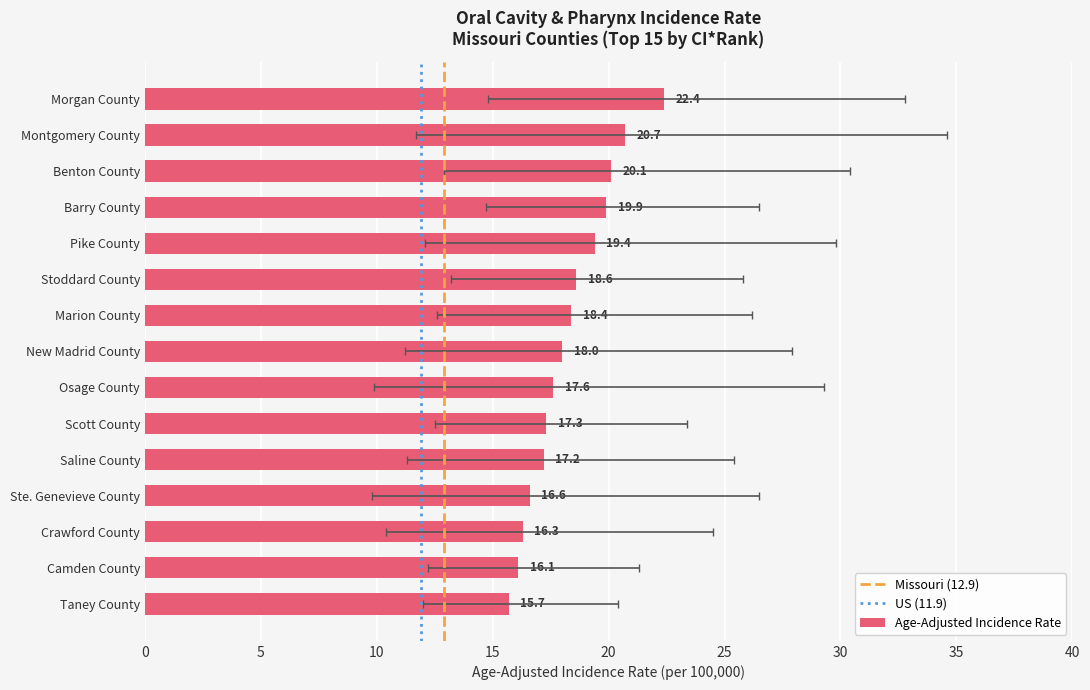

What is the label of the 4th bar from the right?

Ste. Genevieve County